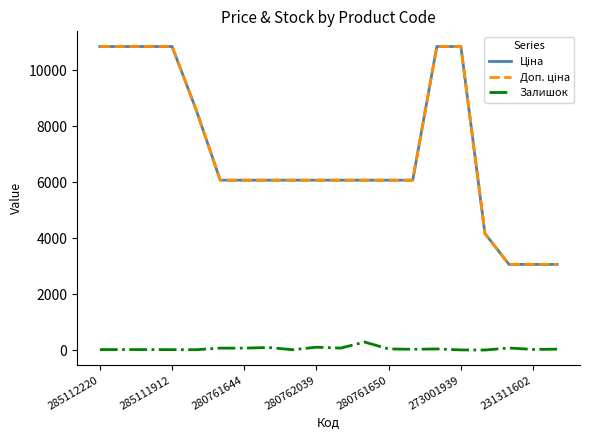

What is the greatest value displayed?

10840.1